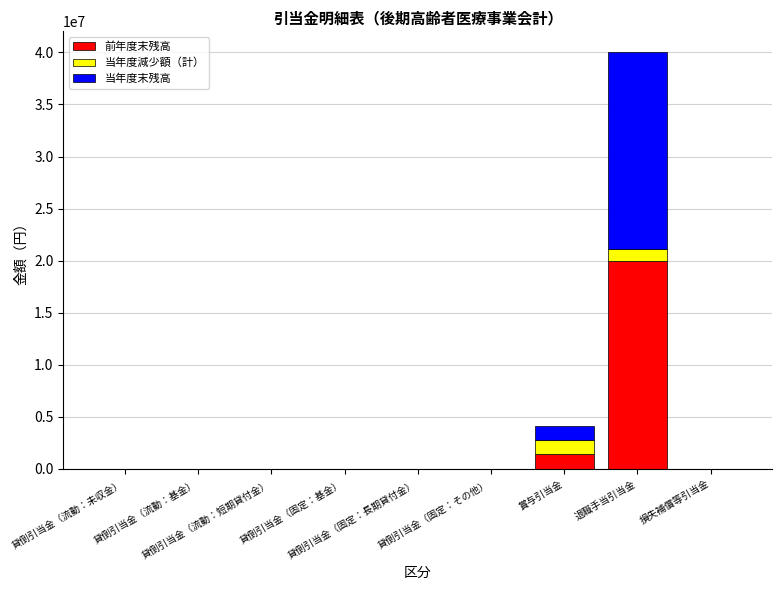

How many data points does each series have?

9